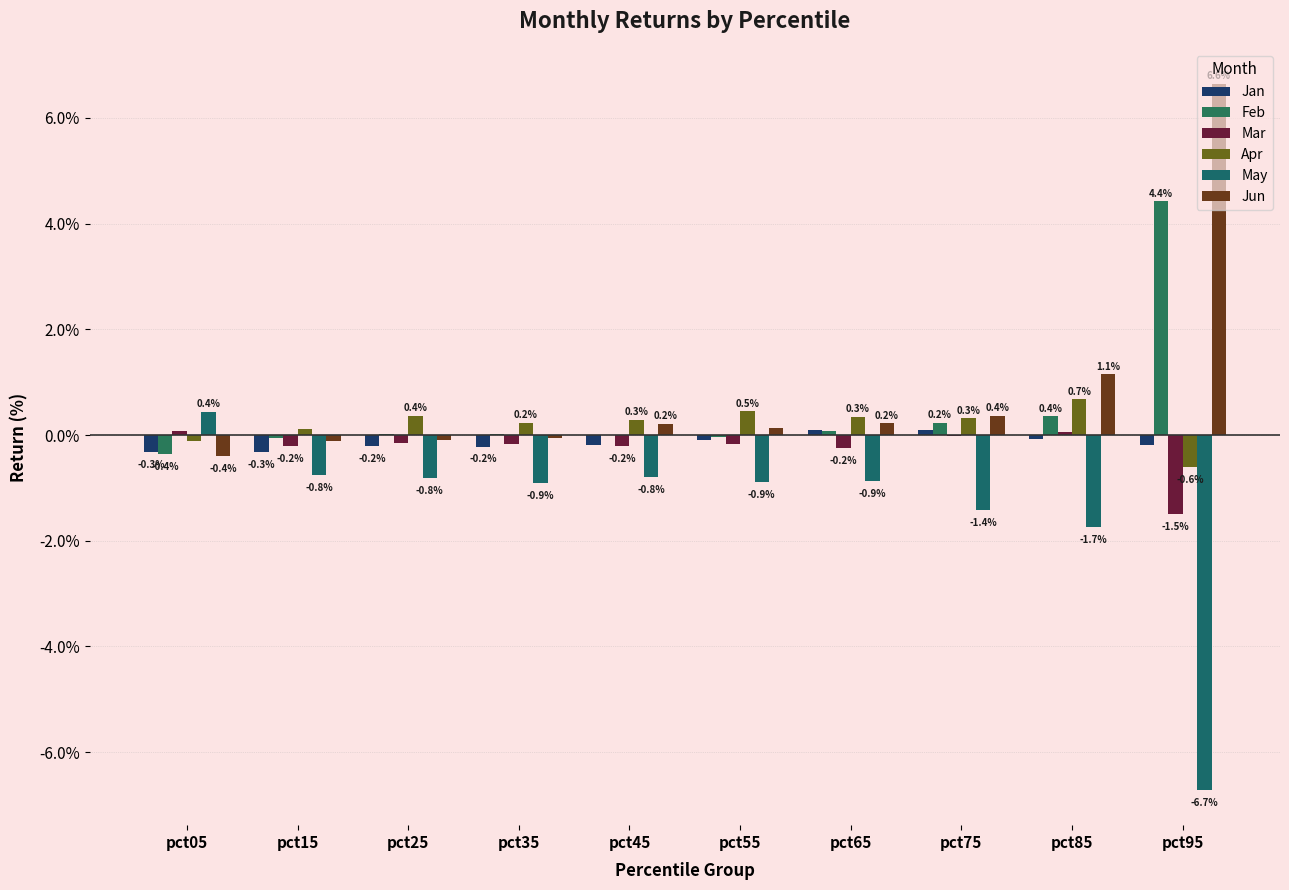

Reading left to right, transcribe all the data shown in this chart.

Jan: pct05=-0.0	pct15=-0.0	pct25=-0.0	pct35=-0.0	pct45=-0.0	pct55=-0.0	pct65=0.0	pct75=0.0	pct85=-0.0	pct95=-0.0
Feb: pct05=-0.0	pct15=-0.0	pct25=0.0	pct35=0.0	pct45=0.0	pct55=-0.0	pct65=0.0	pct75=0.0	pct85=0.0	pct95=0.0
Mar: pct05=0.0	pct15=-0.0	pct25=-0.0	pct35=-0.0	pct45=-0.0	pct55=-0.0	pct65=-0.0	pct75=-0.0	pct85=0.0	pct95=-0.0
Apr: pct05=-0.0	pct15=0.0	pct25=0.0	pct35=0.0	pct45=0.0	pct55=0.0	pct65=0.0	pct75=0.0	pct85=0.0	pct95=-0.0
May: pct05=0.0	pct15=-0.0	pct25=-0.0	pct35=-0.0	pct45=-0.0	pct55=-0.0	pct65=-0.0	pct75=-0.0	pct85=-0.0	pct95=-0.1
Jun: pct05=-0.0	pct15=-0.0	pct25=-0.0	pct35=-0.0	pct45=0.0	pct55=0.0	pct65=0.0	pct75=0.0	pct85=0.0	pct95=0.1